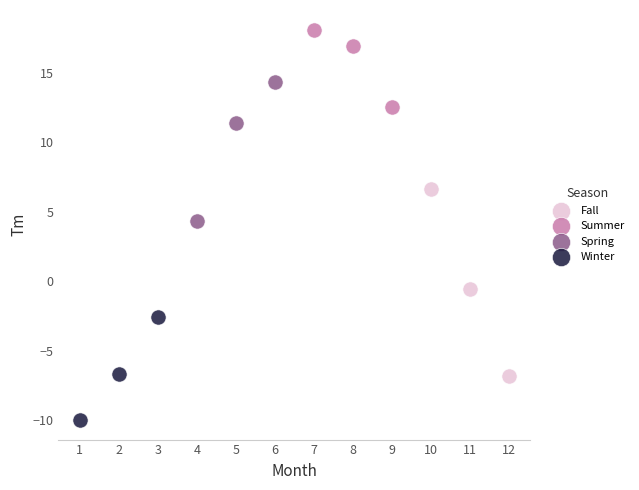

Which series reaches the minimum Y coordinate?

Winter